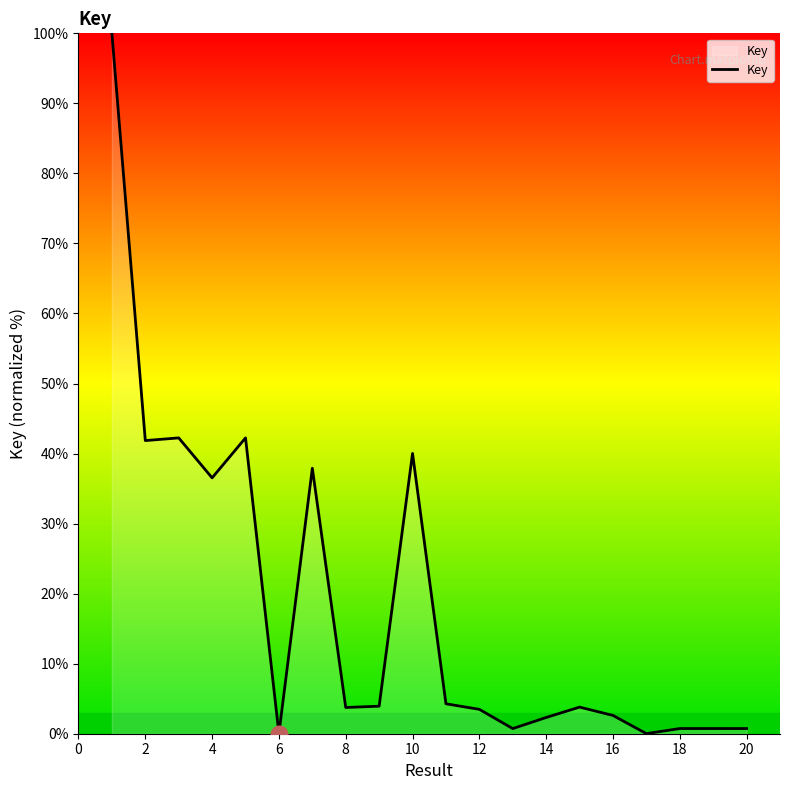

What is the greatest value displayed?

100.0